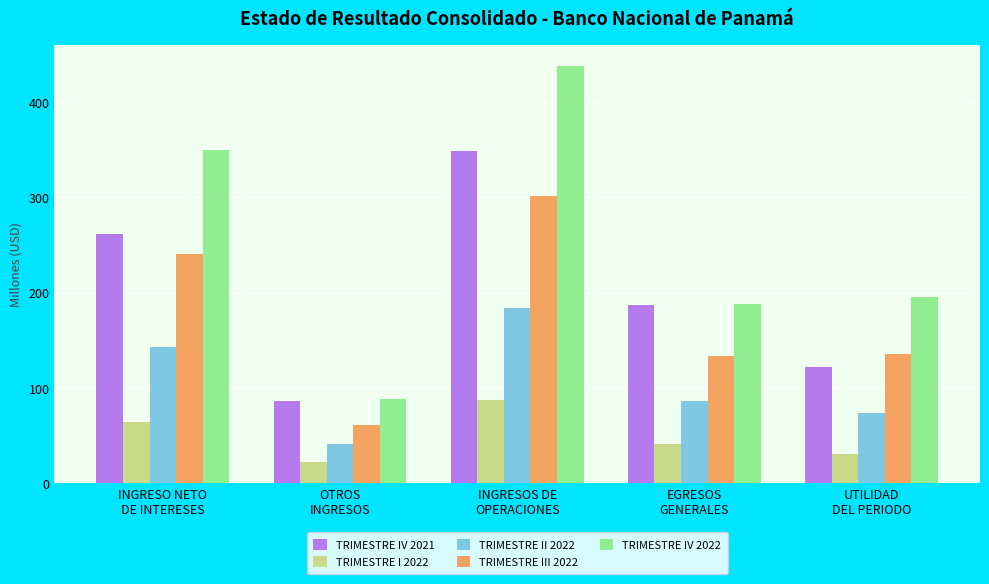

Which series has the largest range (max minus min)?

TRIMESTRE IV 2022